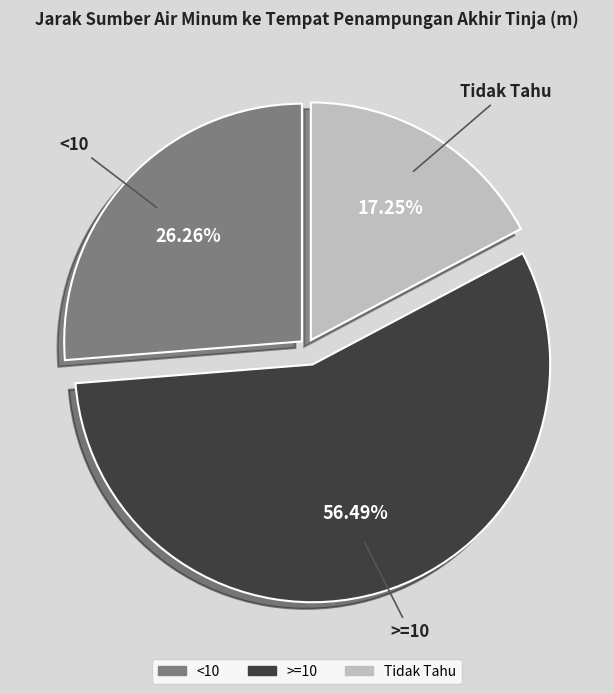

What is the ratio of the value at <10 to the value at Tidak Tahu?

1.5